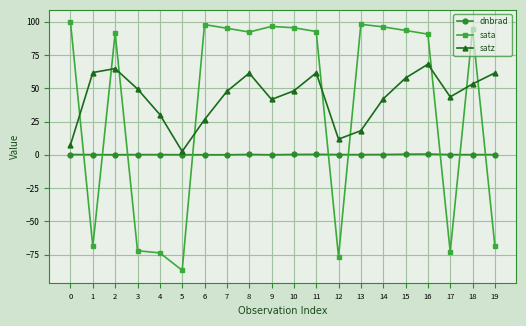

What is the approximate value of dnbrad at 3?

0.2